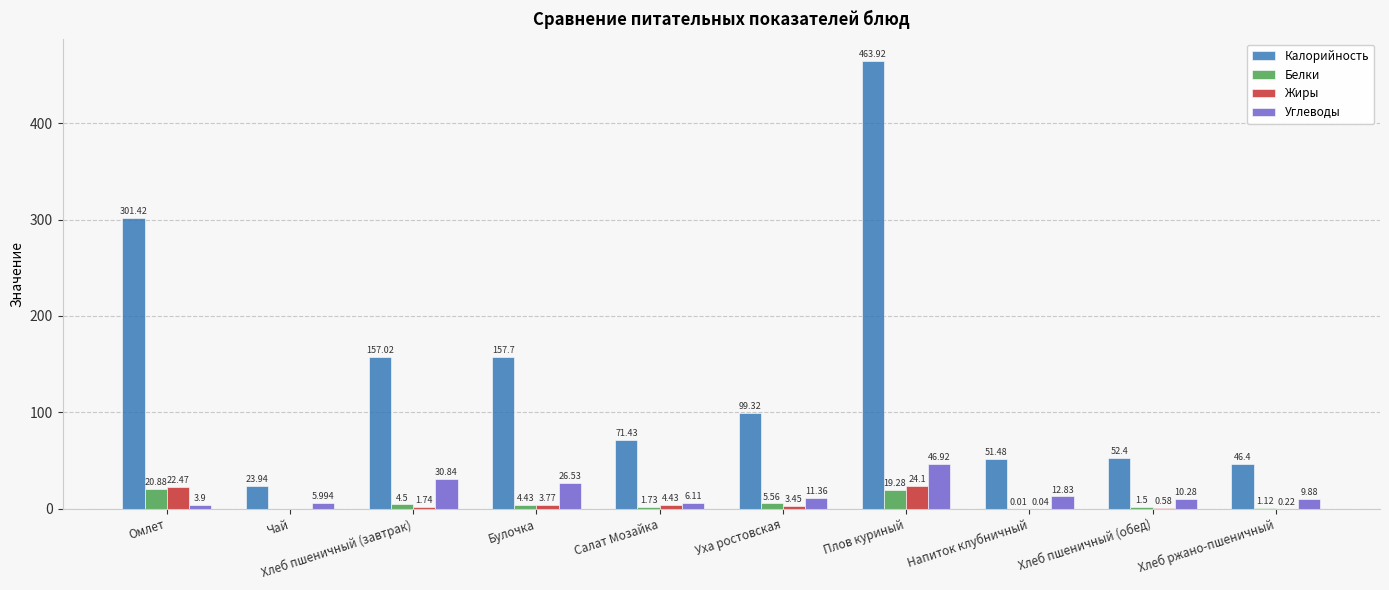

At which category is the sum across all series the highest?

Плов куриный